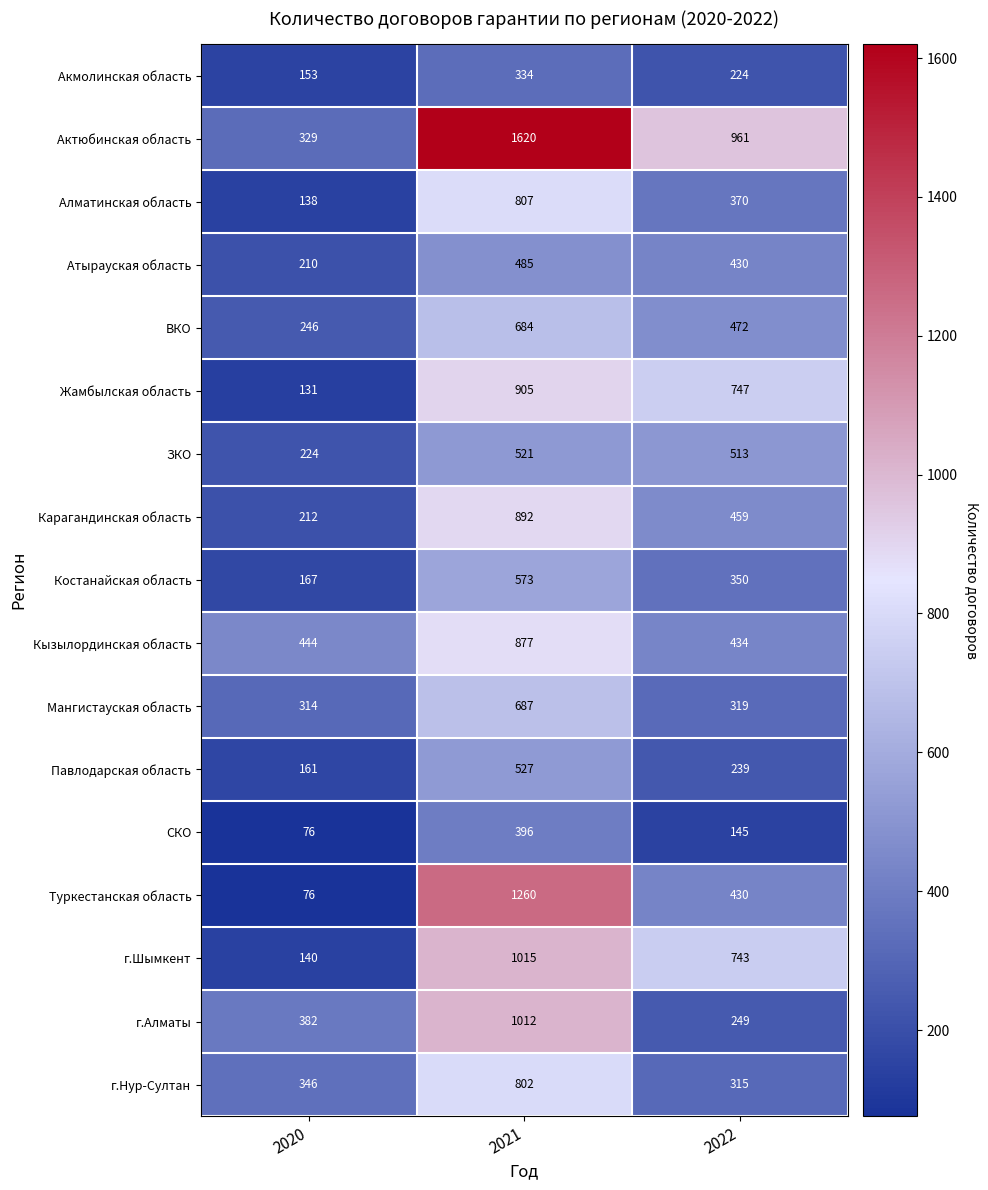

How many series are shown in this chart?

17